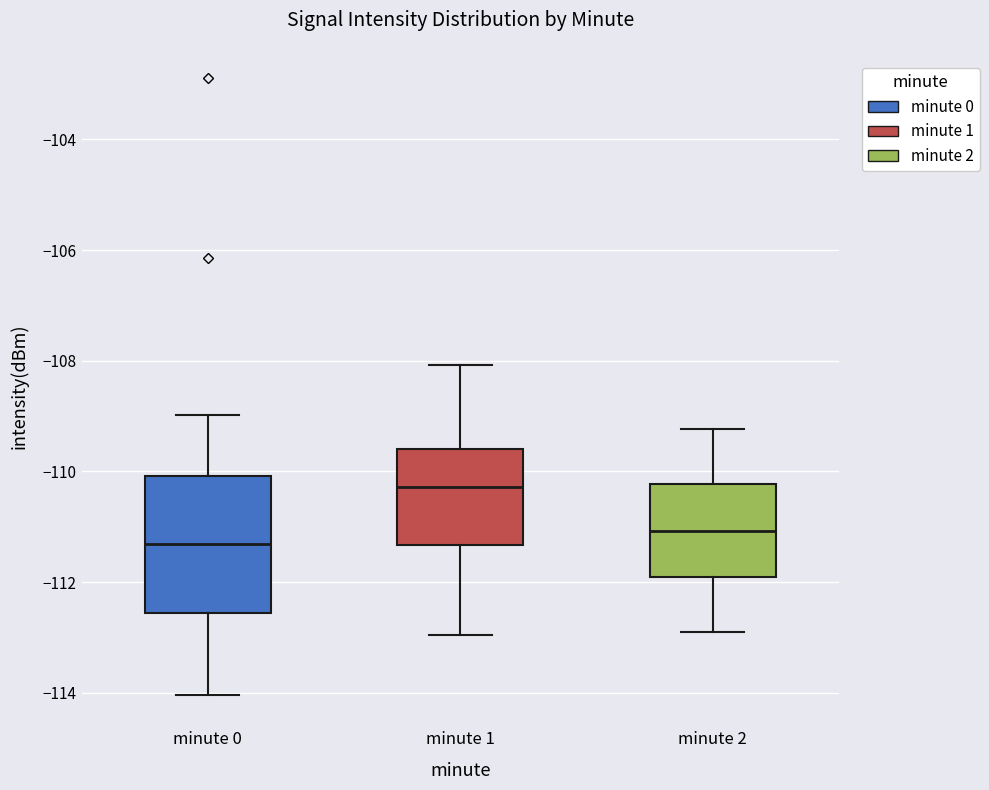

Where is the lower edge of the box for minute 1 on the y-axis? The values are not printed on the chart, so give them approximately, as read against the axis.

-111.4